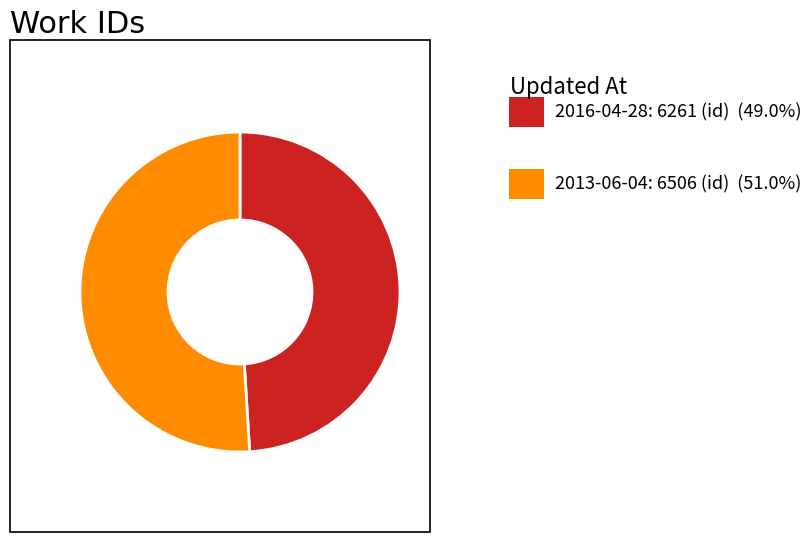

Is there any slice that represents more than half of the pie?

Yes